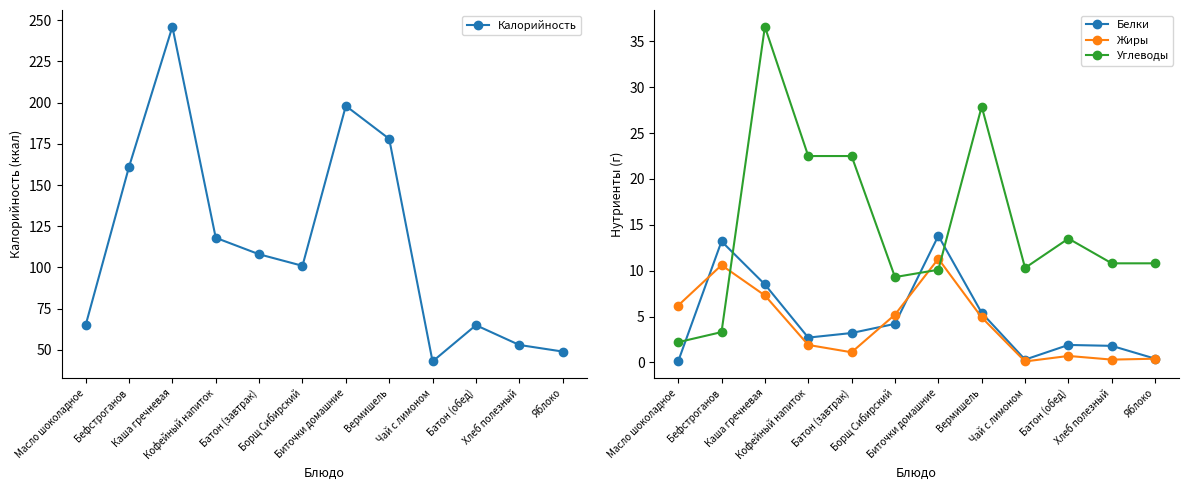

What is the minimum value shown in the chart?

0.1